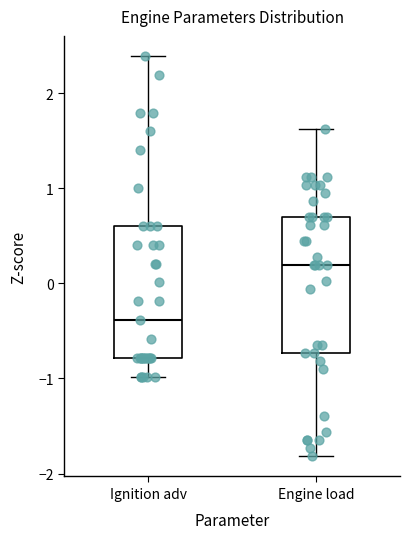

Which box has the lowest median line?

Ignition adv